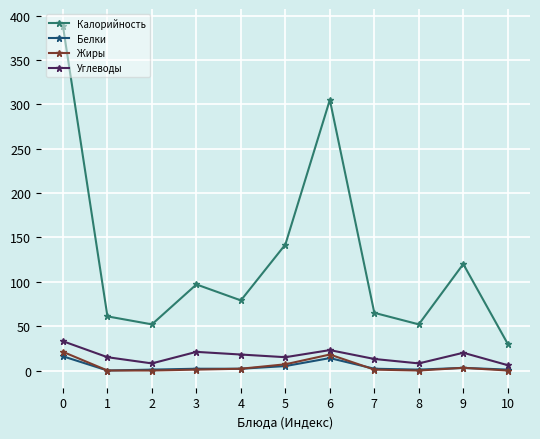

How many values in the Углеводы series are below 15?

4